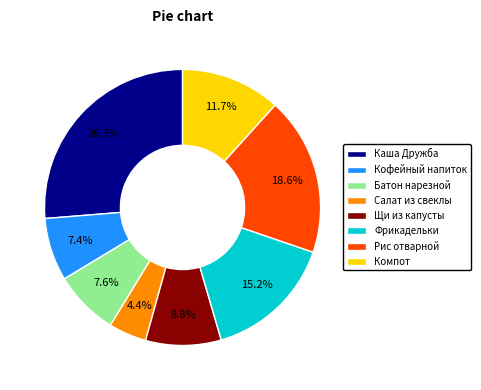

What is the largest slice in the pie chart?

Каша Дружба